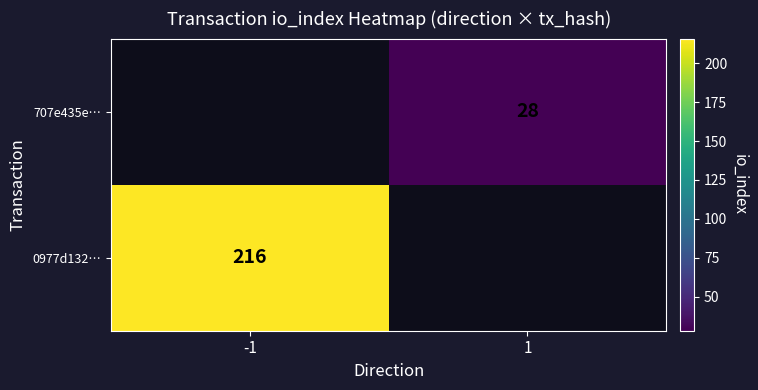

The value of 707e435e… at 1 is 43. True or false?

False